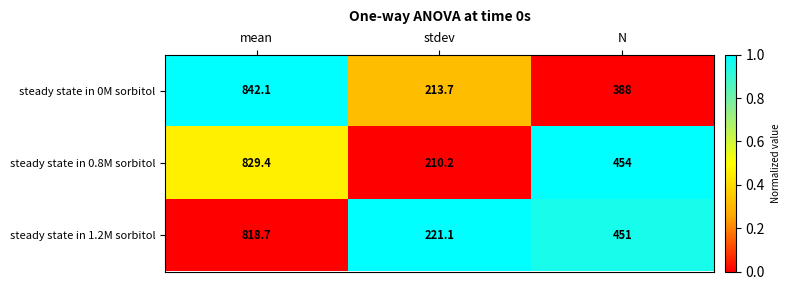

What is the sum of all steady state in 0.8M sorbitol values?

1493.6